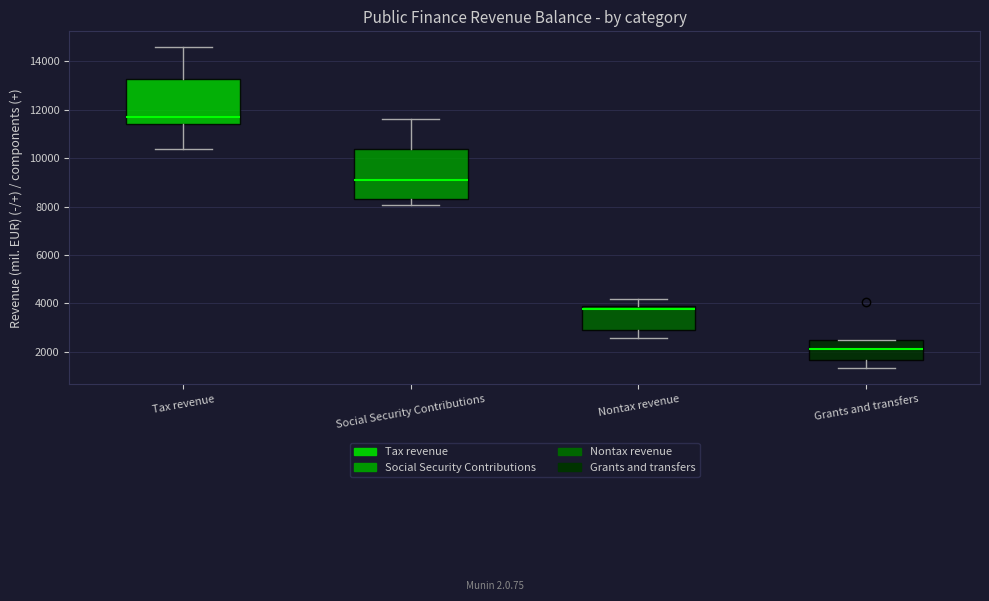

Which box's median line is the highest?

Tax revenue